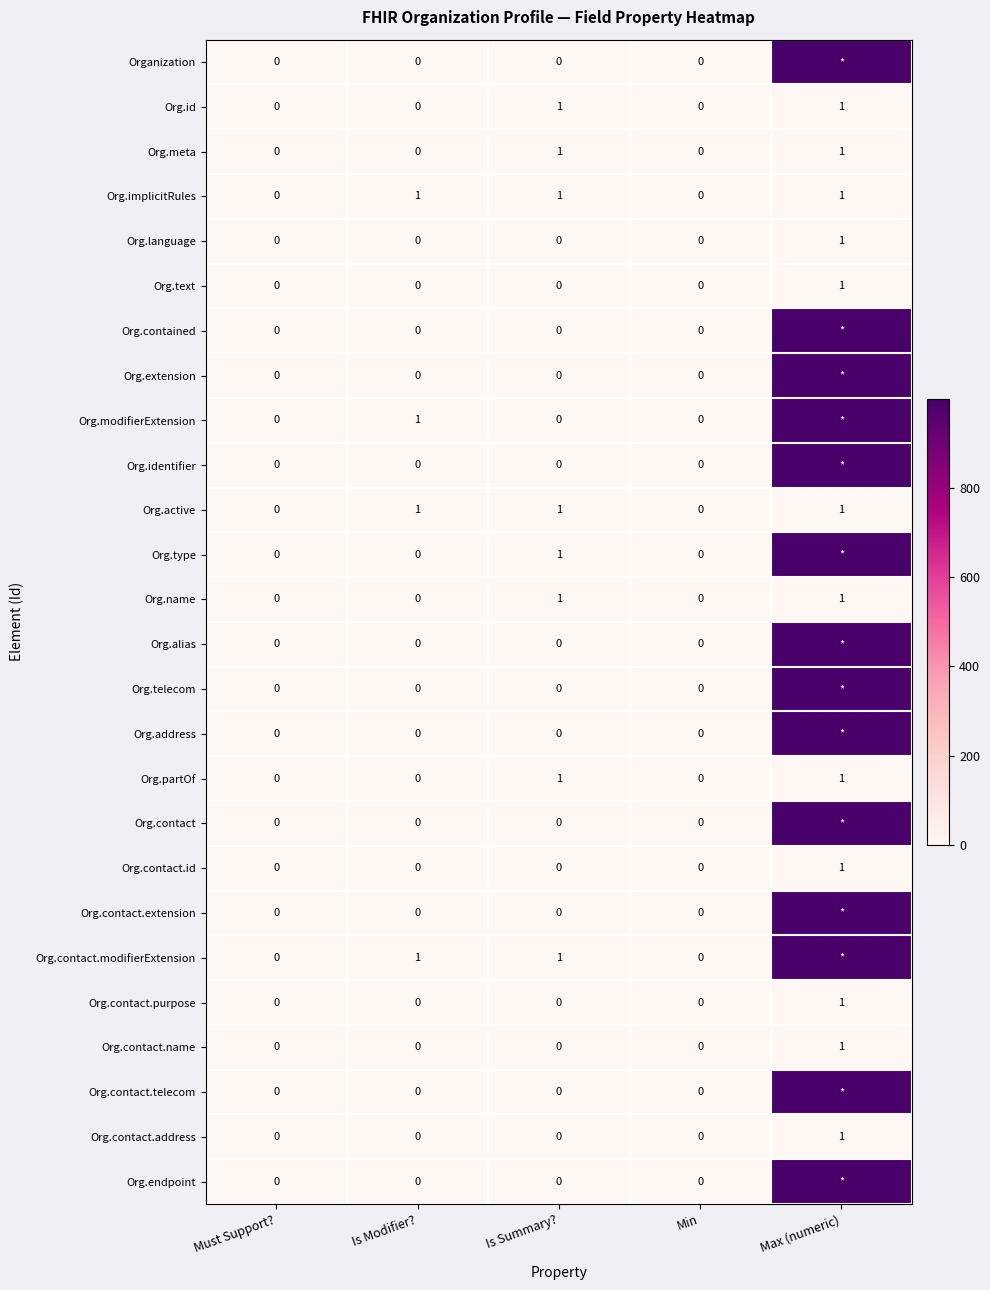

What is the total value across all series at Is Summary??

8